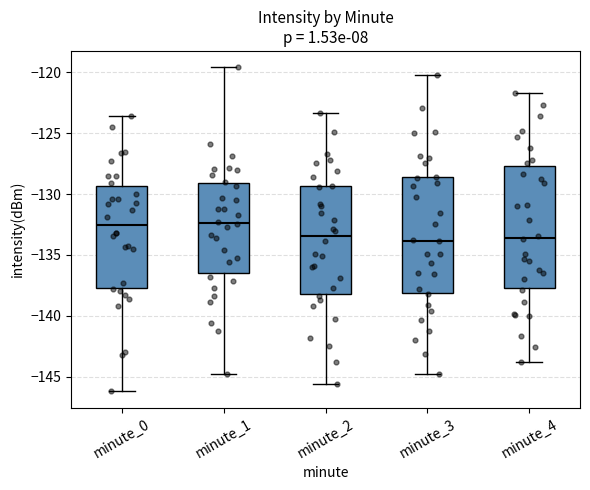

Reading left to right, transcribe this box plot: for each box, give where its median line is, the range the box spans, and where its two whiskers end, as read against the y-axis. The values are not printed on the chart, so give them approximately, as read against the axis.

minute_0: median -132.5, box -137.5 to -129.5, whiskers -146.0 to -123.5
minute_1: median -132.5, box -136.5 to -129.0, whiskers -145.0 to -119.5
minute_2: median -133.5, box -138.0 to -129.5, whiskers -145.5 to -123.5
minute_3: median -134.0, box -138.0 to -128.5, whiskers -145.0 to -120.0
minute_4: median -133.5, box -137.5 to -127.5, whiskers -144.0 to -121.5